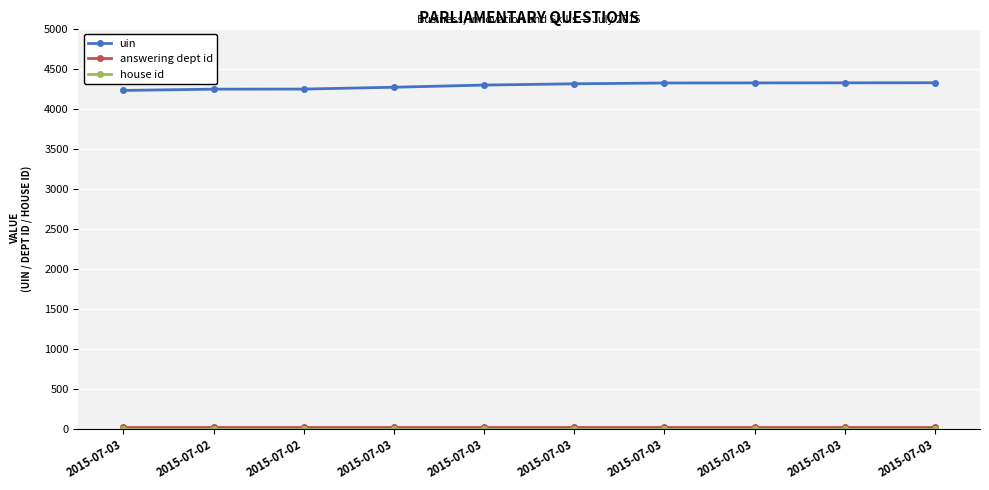

Is the value of house id at 2015-07-02 greater than the value of uin at 2015-07-03?

No